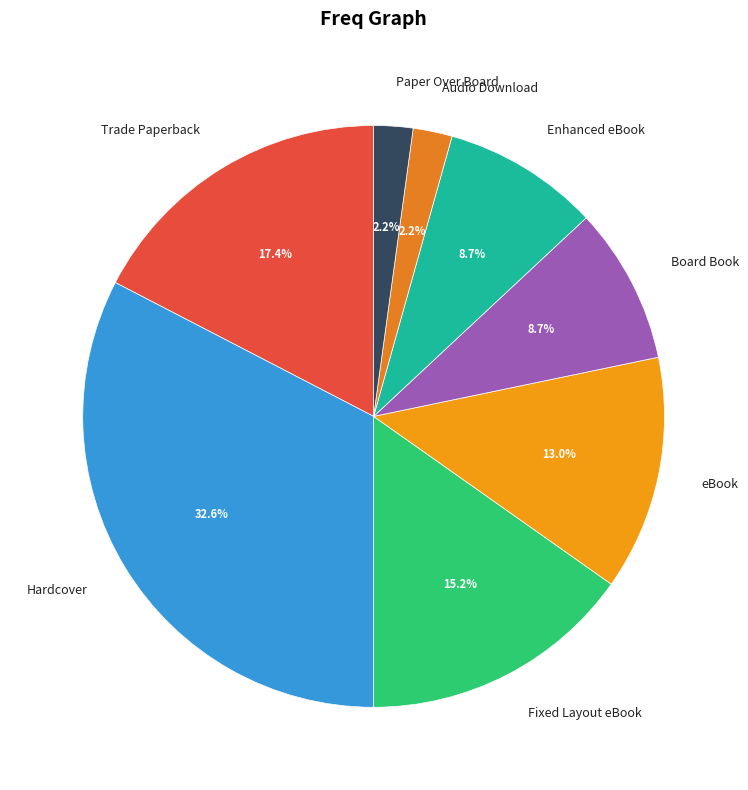

To the nearest percent, what is the average slice percentage?

12%